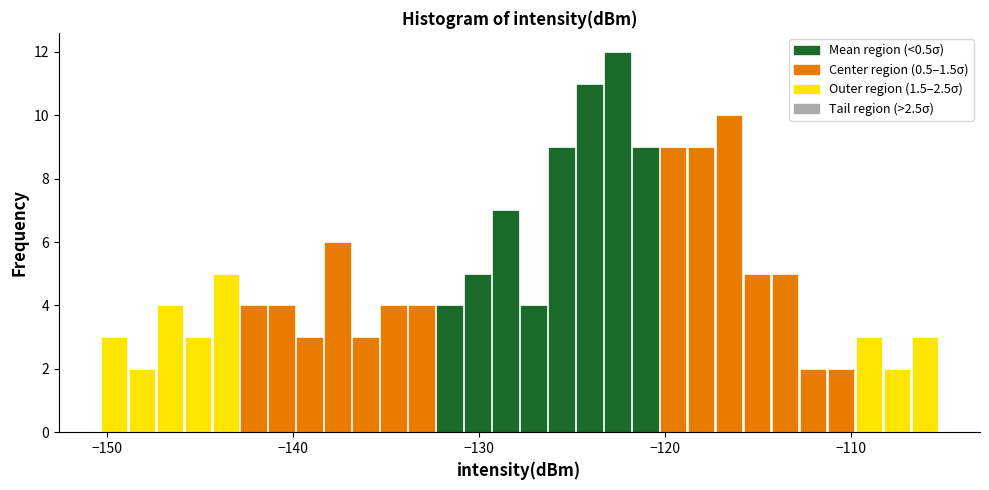

Read against the x-axis, roughly where is the centre of the tallest bar?

-123